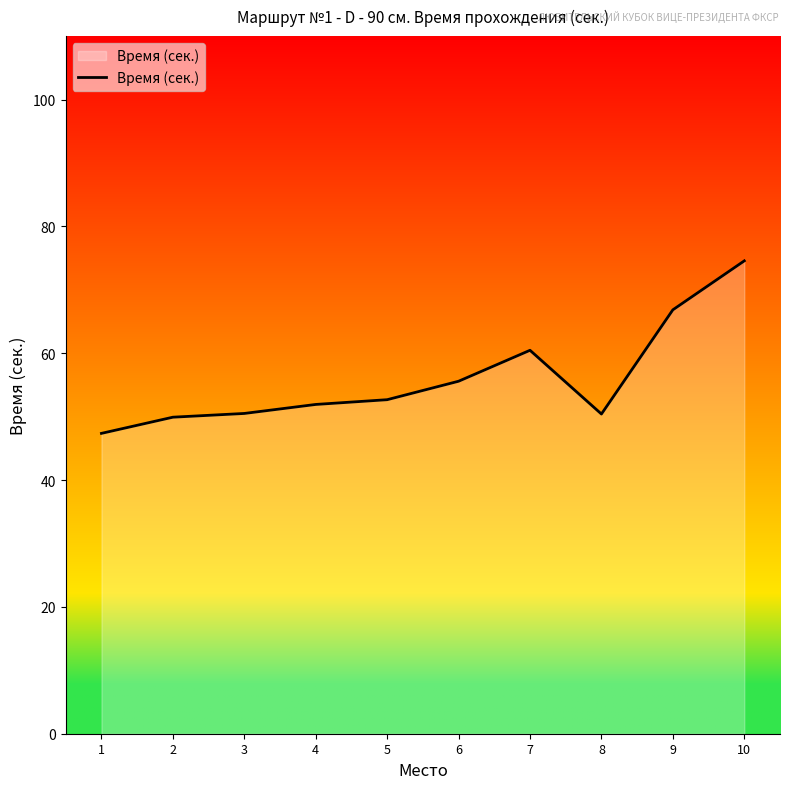

Which has a higher value, 4 or 1?

4